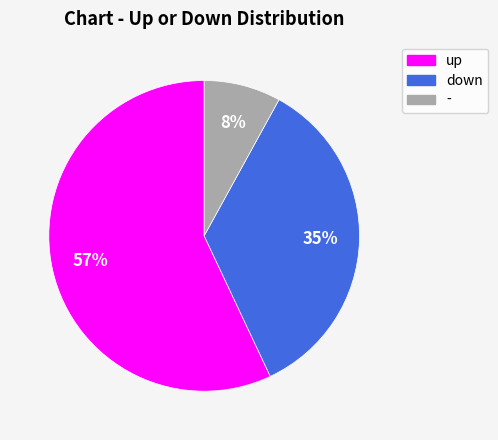

Count the number of slices in the pie.

3